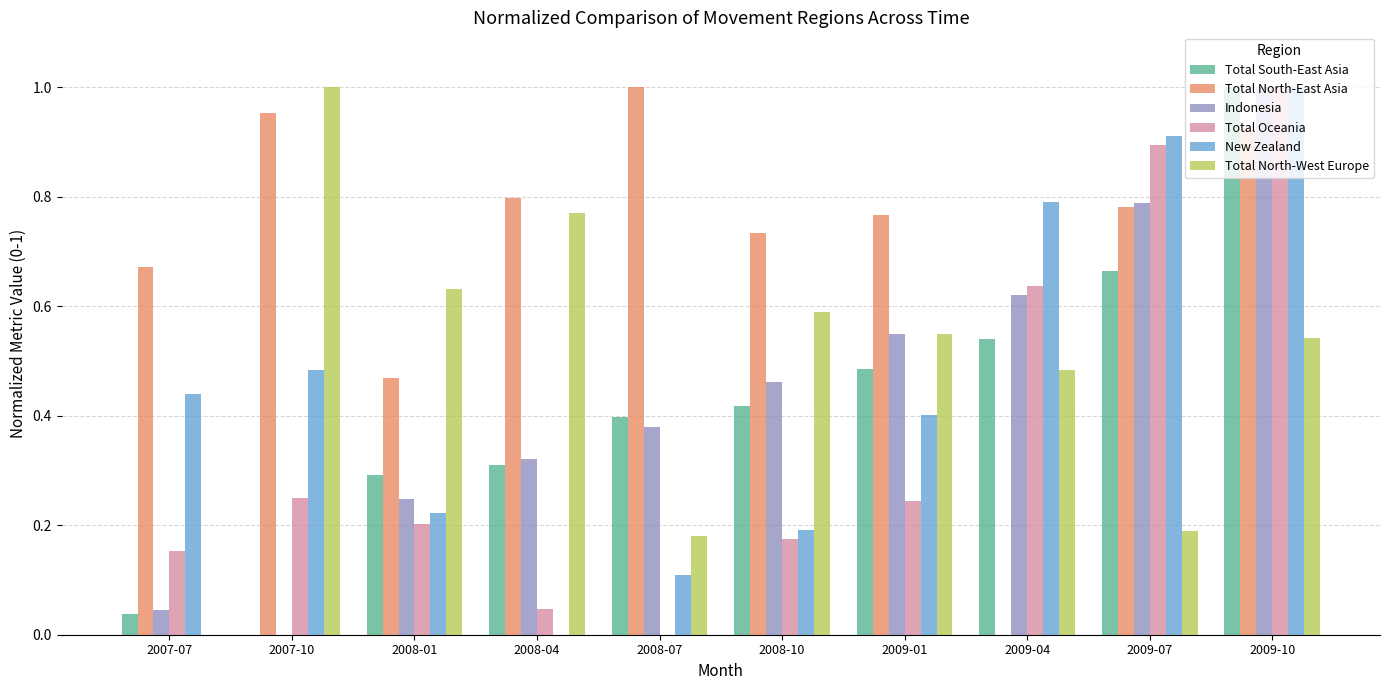

Does the chart contain stacked bars?

No